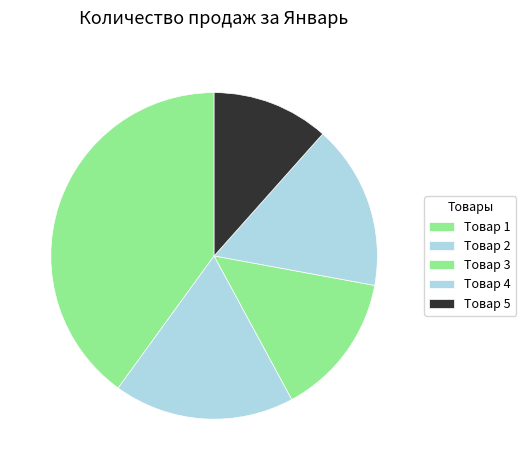

Is it true that Товар 1 is 40% of the pie?

True